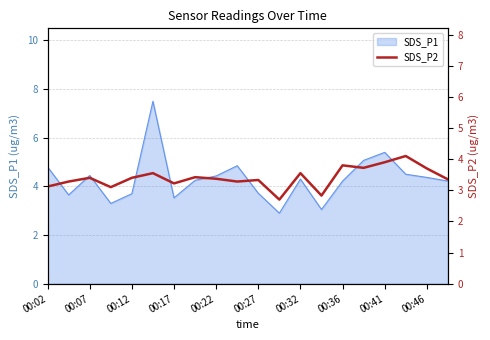

How many data points does each series have?

20